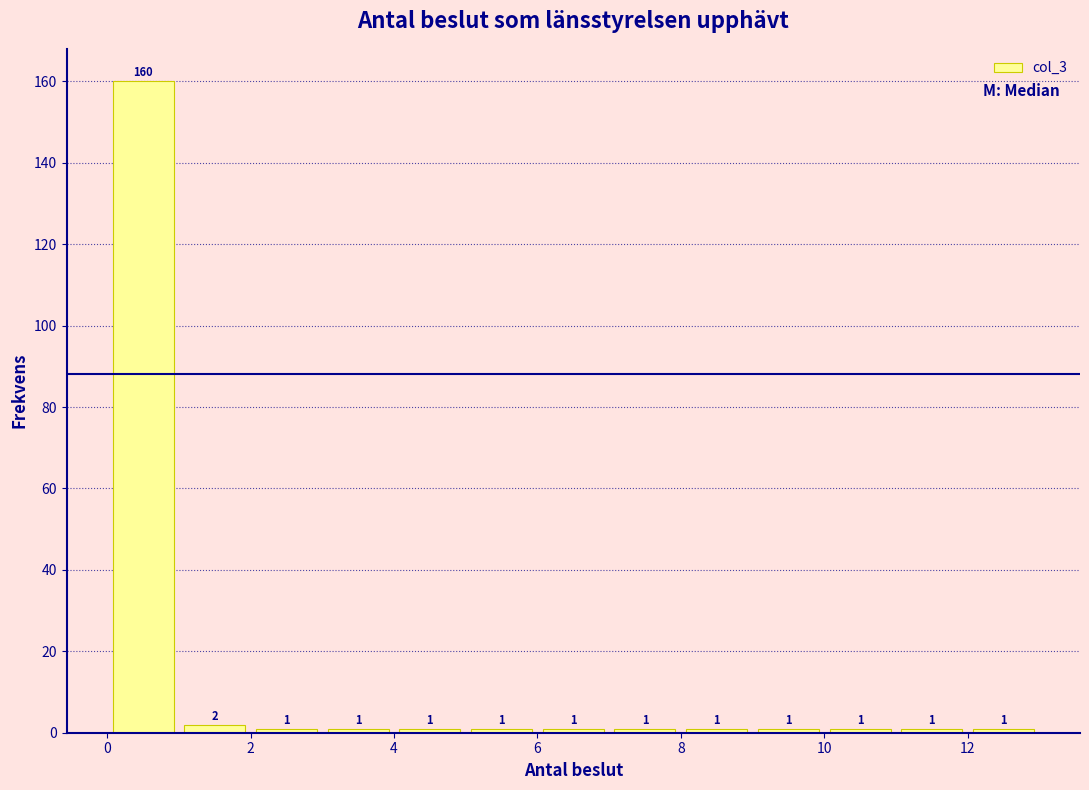

Which range on the x-axis has the tallest bar?

0 to 1